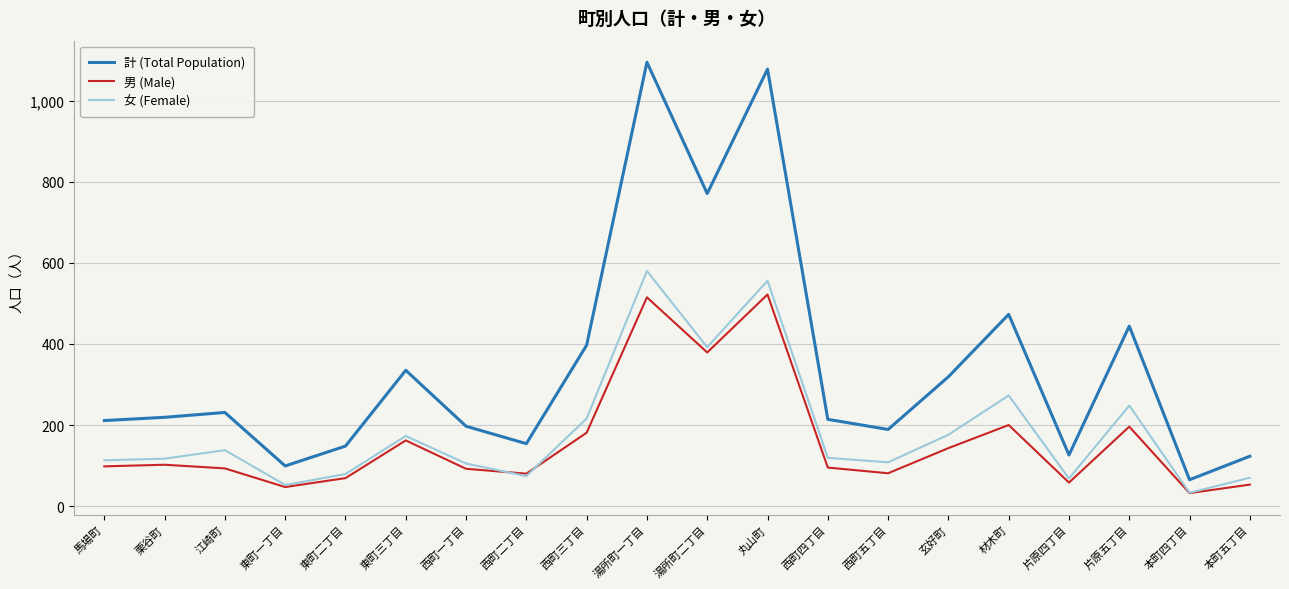

Which series has the largest total across all categories?

計 (Total Population)